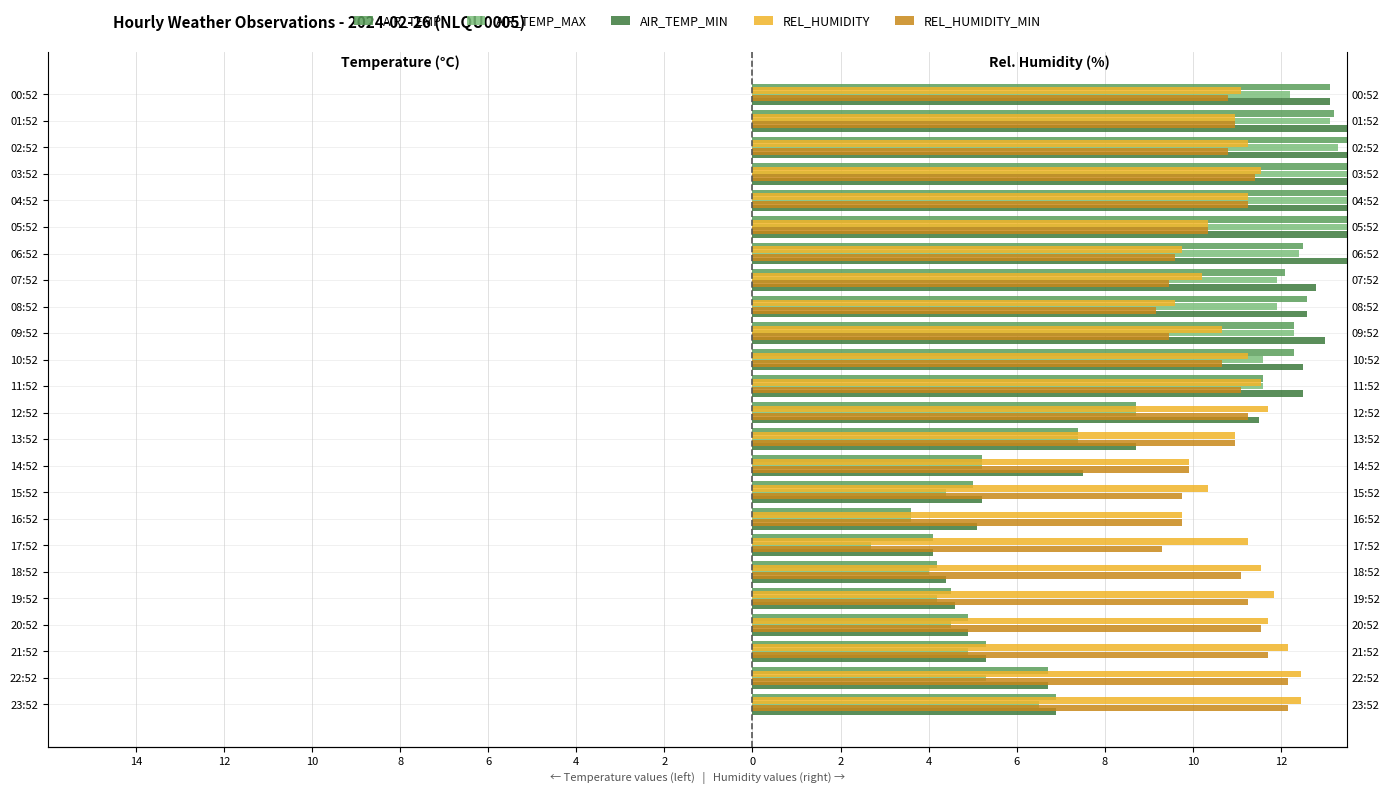

List the series in order of their peak value, lowest first.

REL_HUMIDITY_MIN, REL_HUMIDITY, AIR_TEMP_MAX, AIR_TEMP, AIR_TEMP_MIN